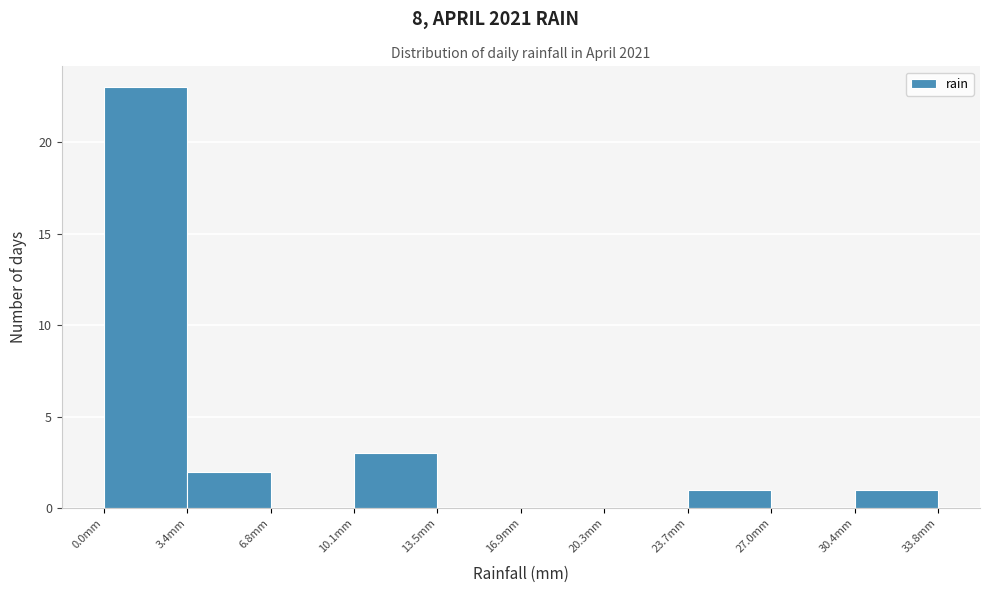

Reading left to right, transcribe this chart: for each bar, give the range it covers on the x-axis and its height. Neither the bar edges nor the heights are printed on the chart, so give them approximately, as read against the axes.

0.0 to 3.5: 23
3.5 to 7.0: 2
7.0 to 10.0: 0
10.0 to 13.5: 3
13.5 to 17.0: 0
17.0 to 20.5: 0
20.5 to 23.5: 0
23.5 to 27.0: 1
27.0 to 30.5: 0
30.5 to 34.0: 1